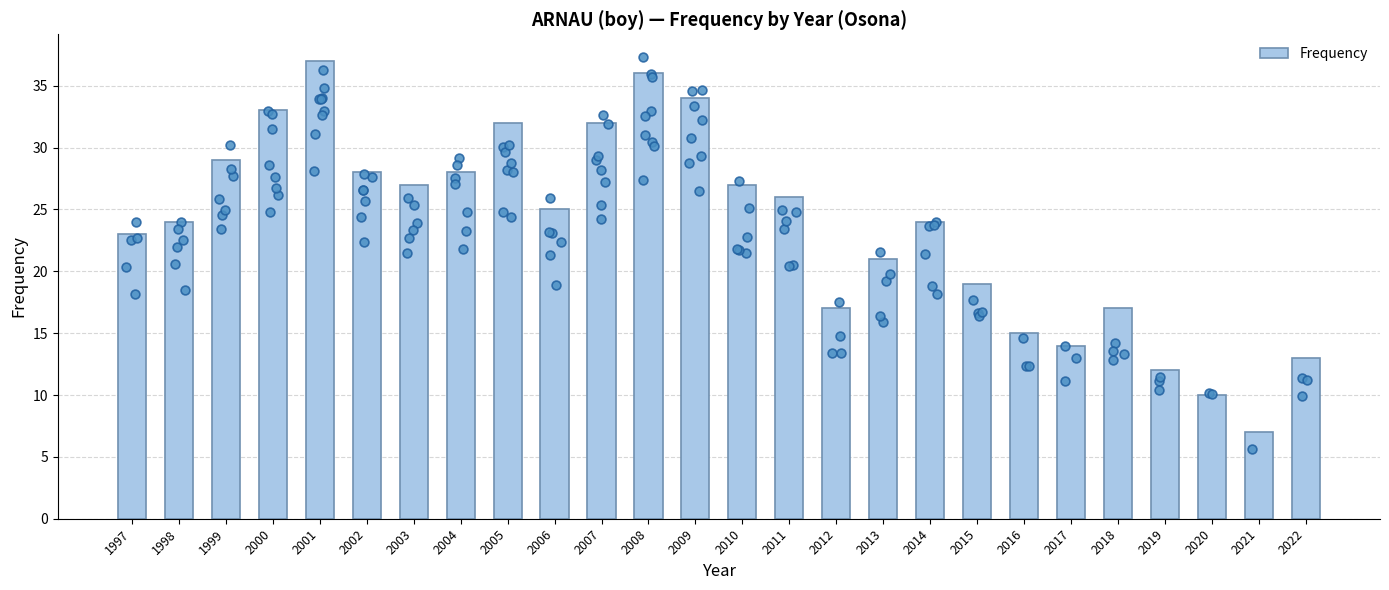

Which has a higher value, 2005 or 2015?

2005